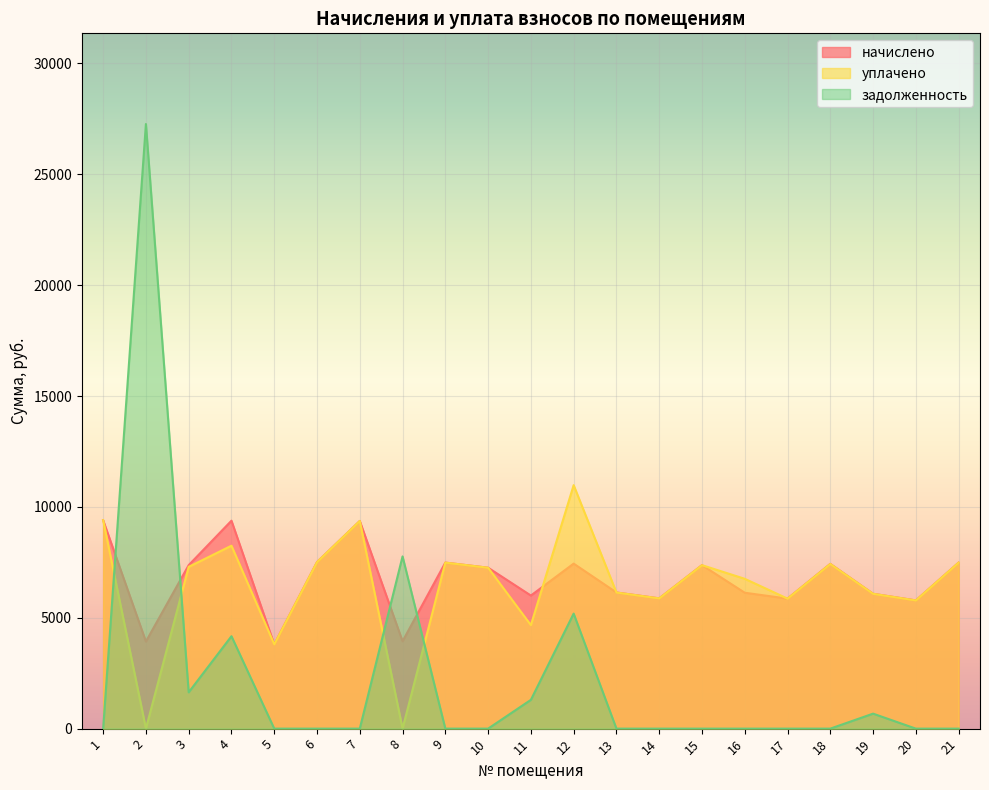

True or false: начислено has a value of 9741.1 at 12.

False